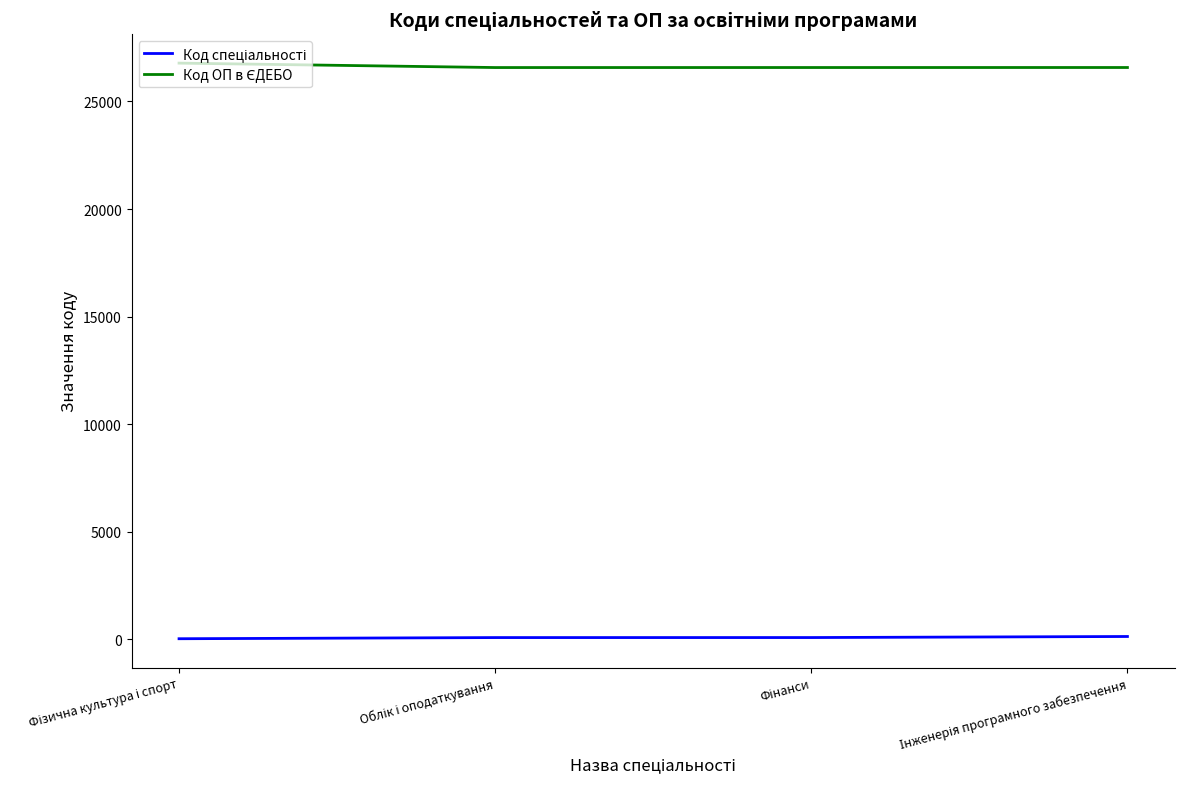

At how many categories does at least one series exceed 23194?

4